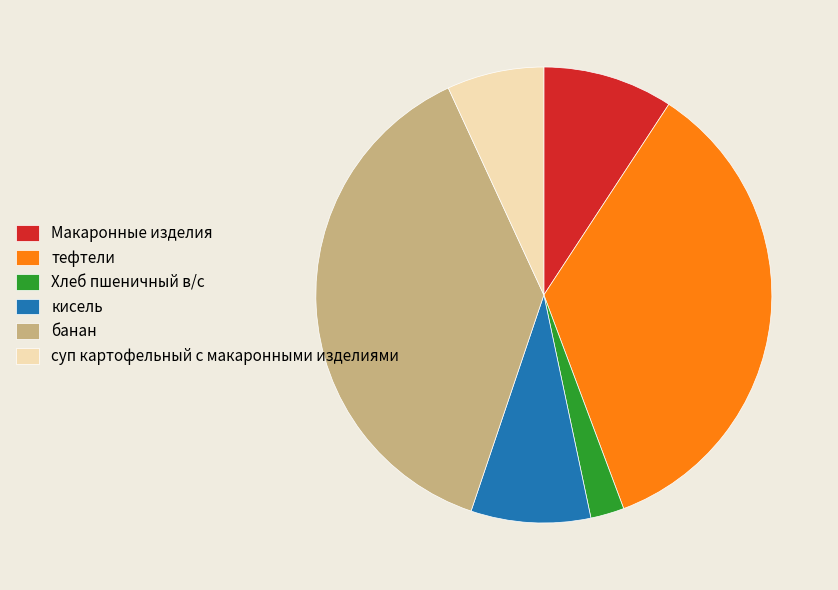

Is there a majority slice in this chart?

No